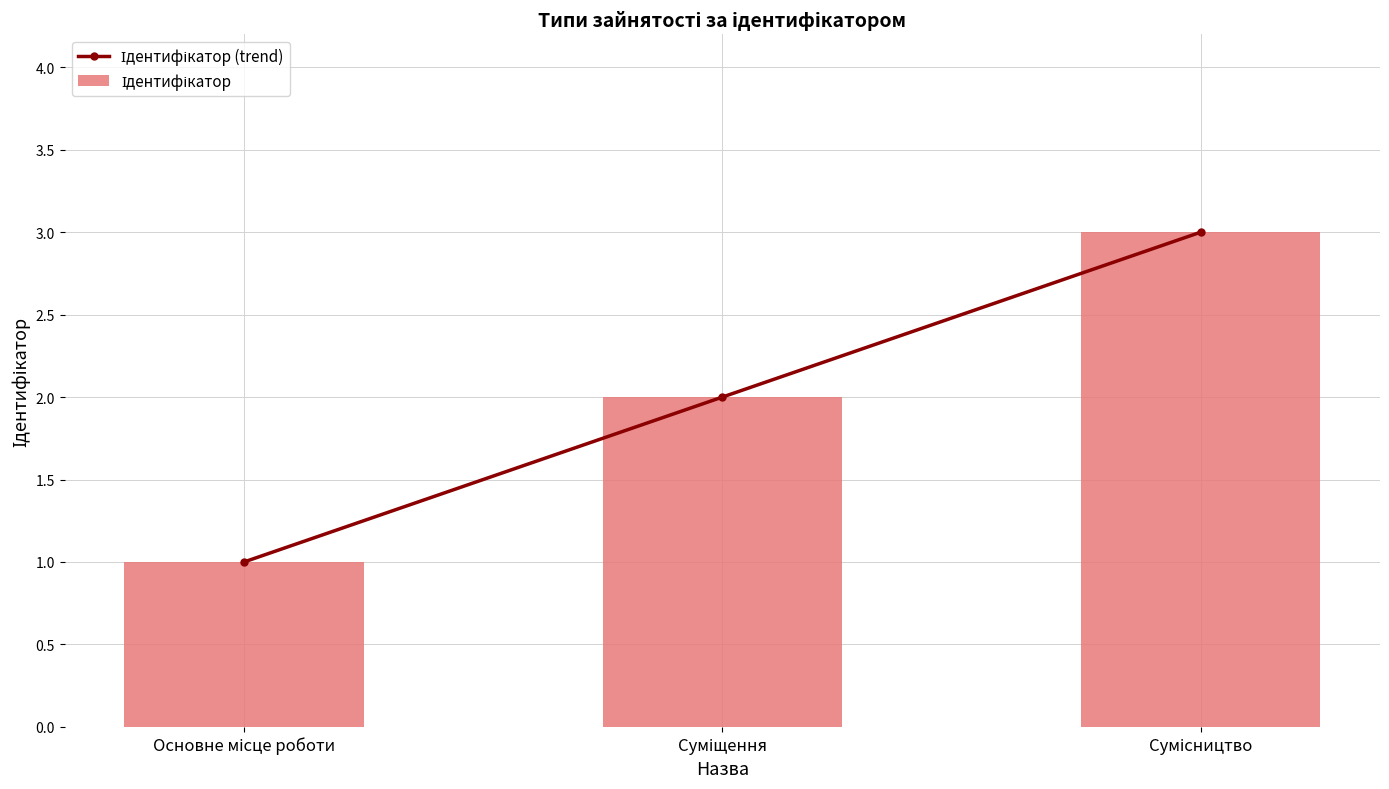

What is the average value of the Ідентифікатор series?

2